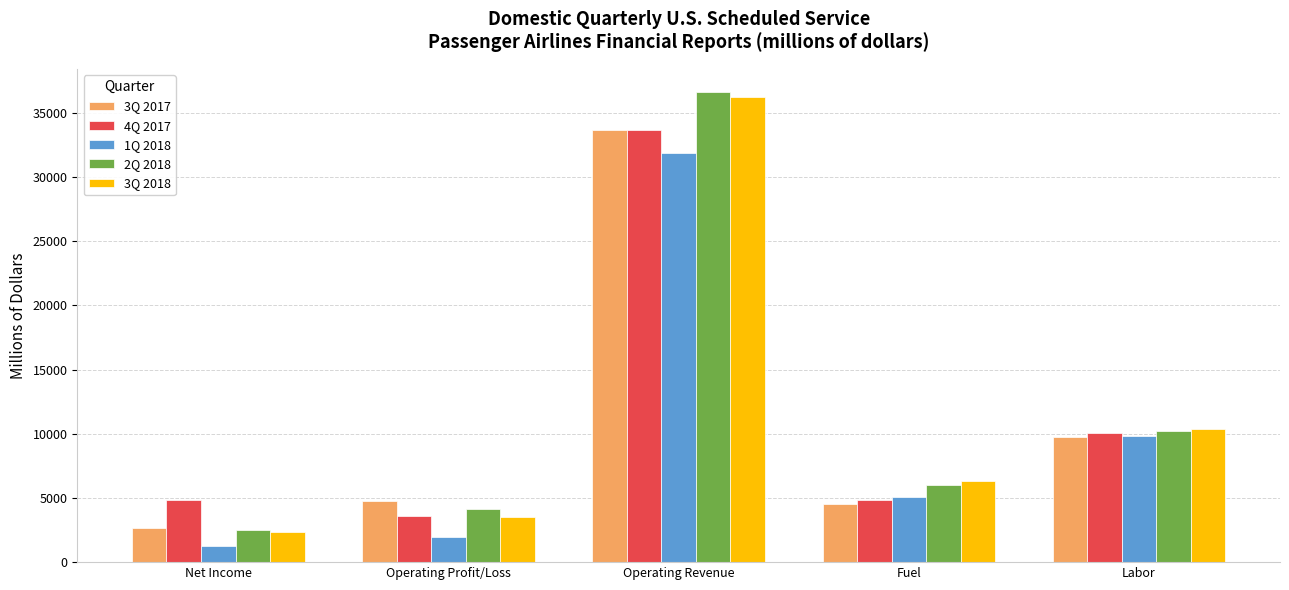

Is it true that 3Q 2017 equals 4547.7 at Fuel?

True